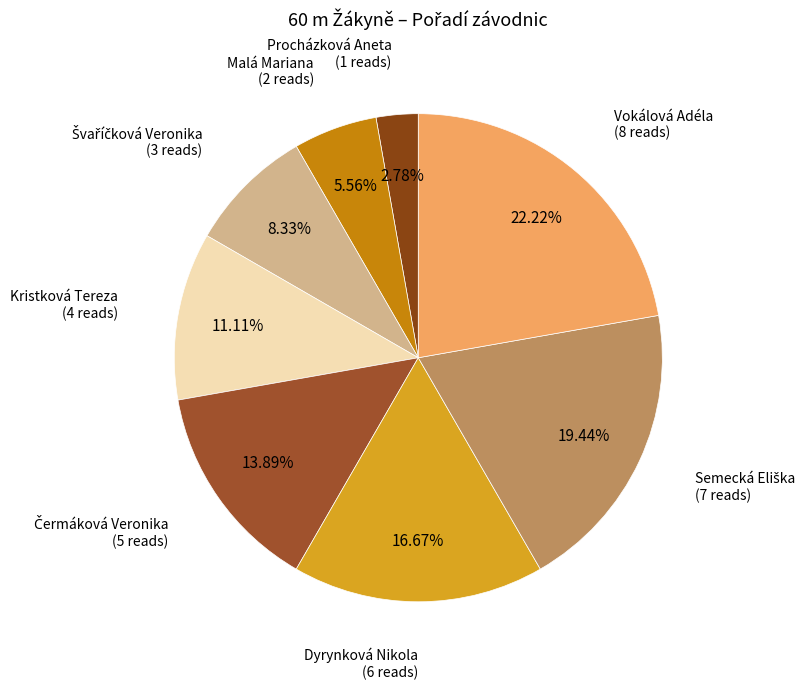

Which category has the smallest portion of the pie?

Procházková Aneta